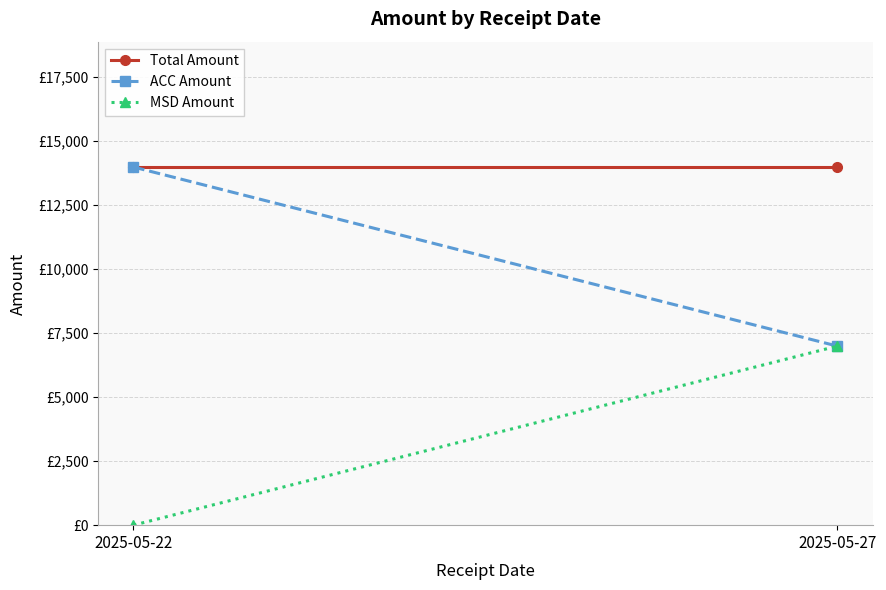

Reading right to left, what are all the values shown in this chart?

Total Amount: 13986	13986
ACC Amount: 6993	13986
MSD Amount: 6993	0